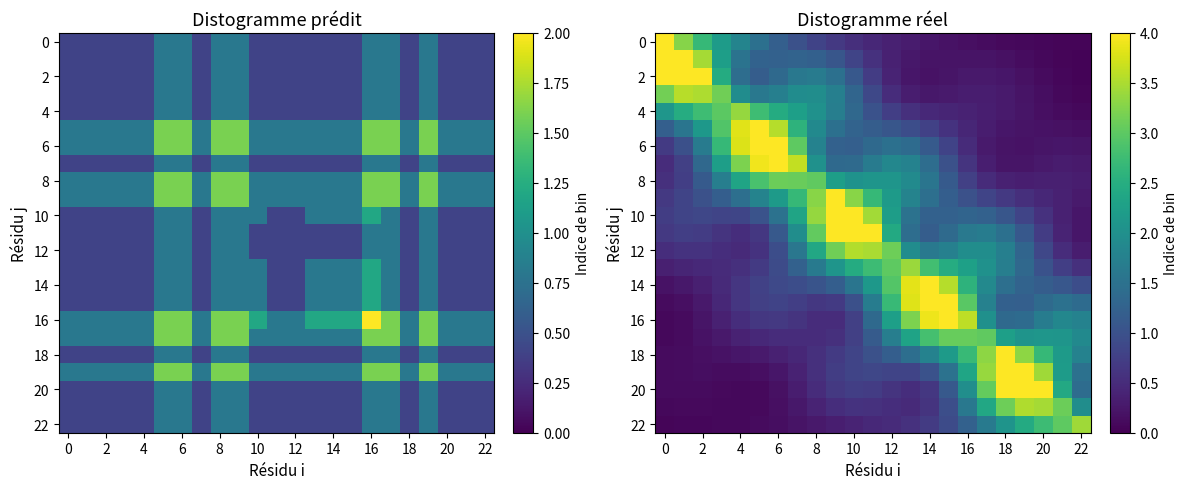

Is the value of 20 at 10 greater than the value of 16 at 2?

Yes